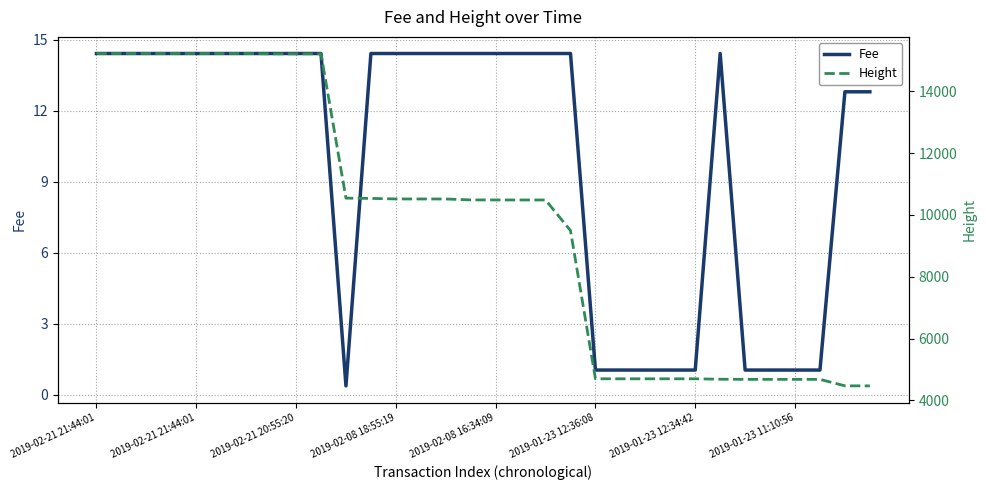

Which category has the highest value in the Height series?

2019-02-21 21:44:01